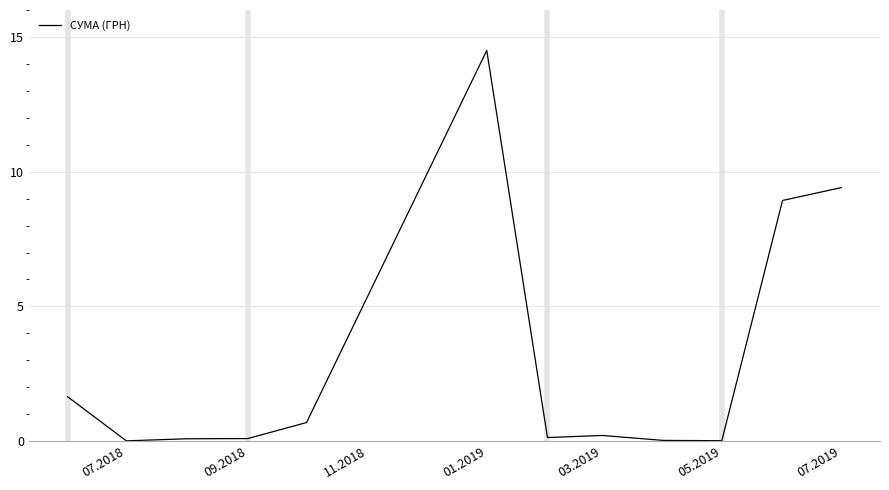

What is the greatest value displayed?

14.5